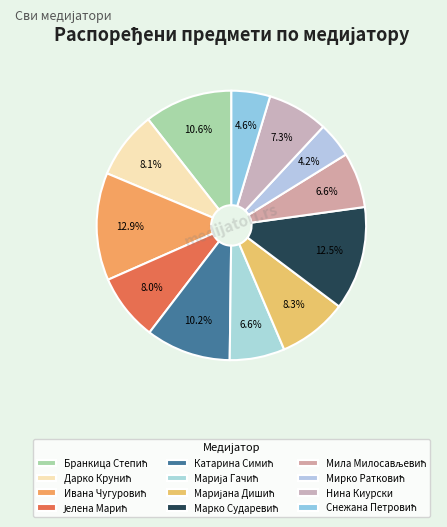

Is it true that Марија Гачић is 7% of the pie?

True